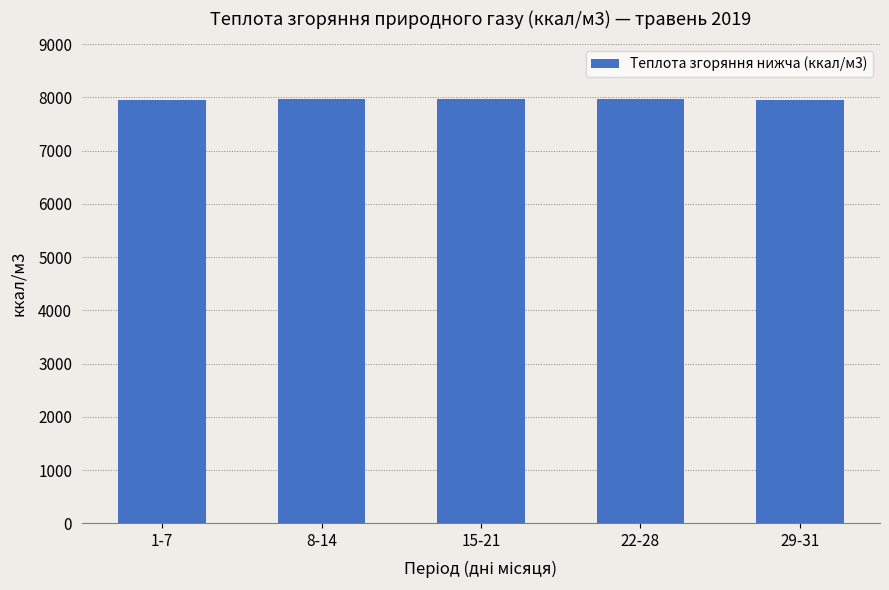

True or false: the data shows 10883.3 at 1-7.

False